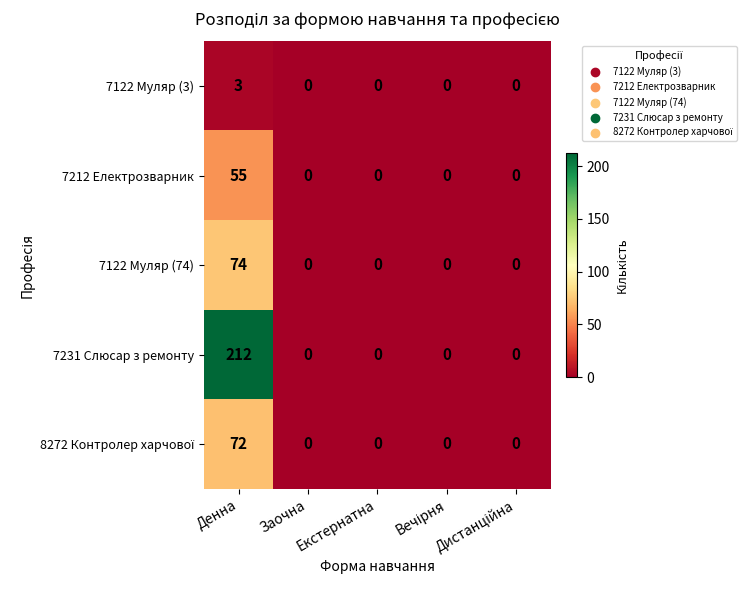

Which series has the largest total across all categories?

7231 Слюсар з ремонту